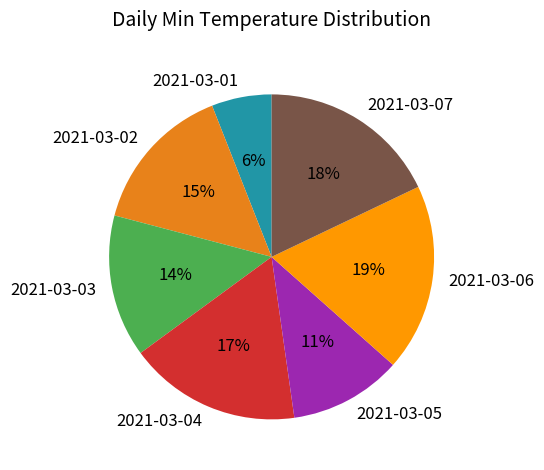

To the nearest percent, what percentage of the pie is 2021-03-05?

11%